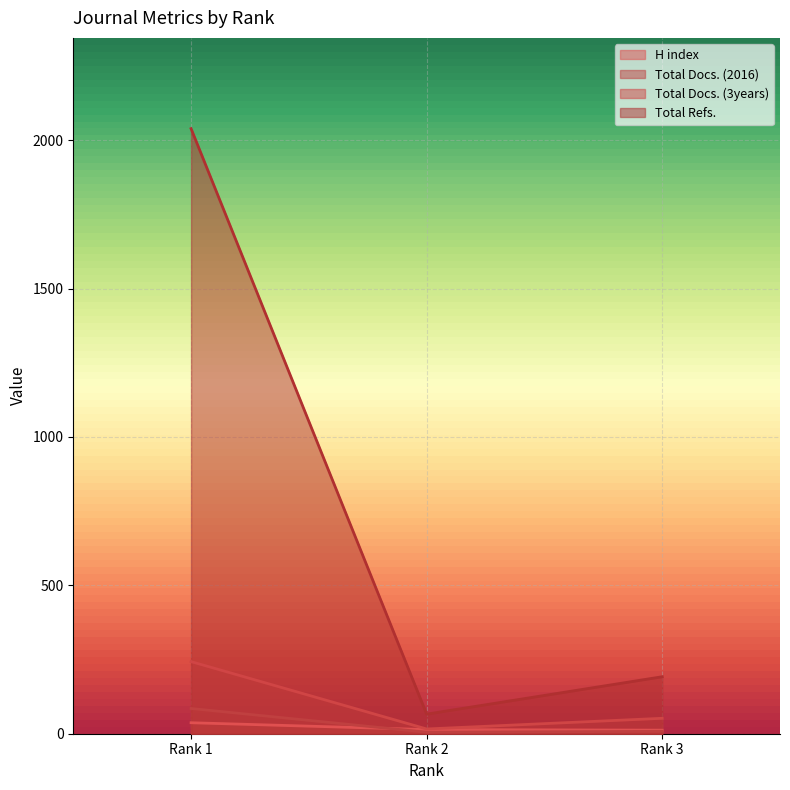

Is it true that H index equals 8 at Rank 3?

False